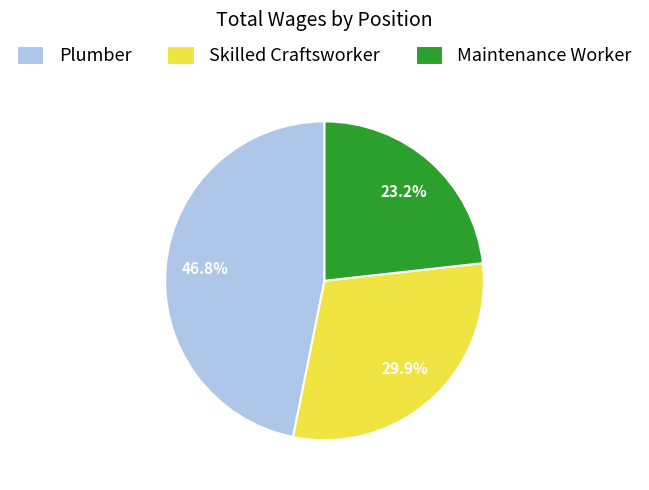

Count the number of slices in the pie.

3